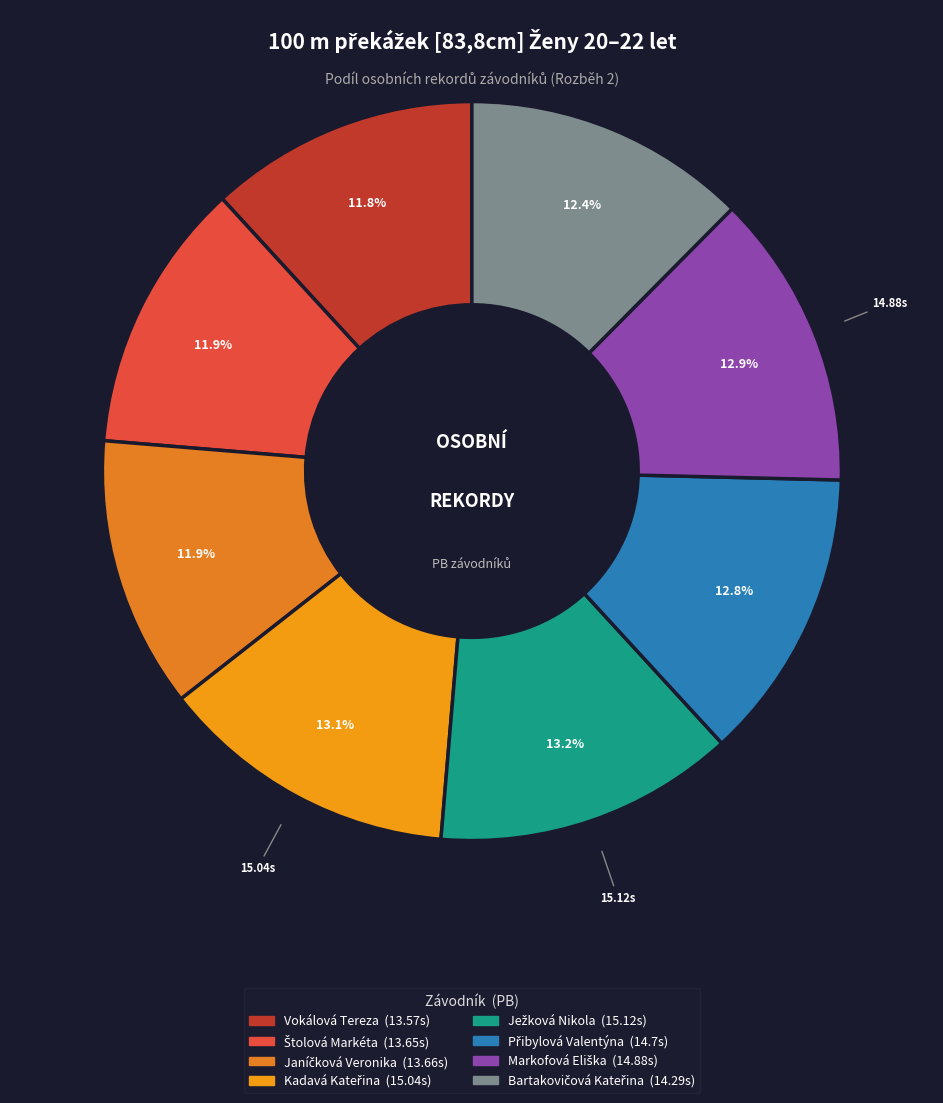

Is Vokálová Tereza the majority of the pie?

No